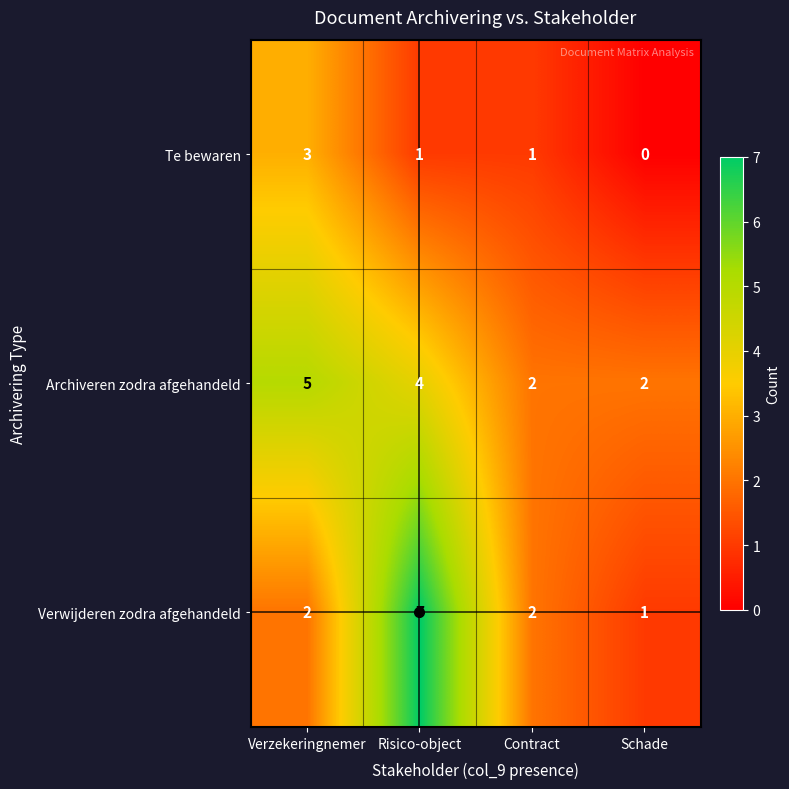

Rank the series by their maximum value, from highest to lowest.

Verwijderen zodra afgehandeld, Archiveren zodra afgehandeld, Te bewaren